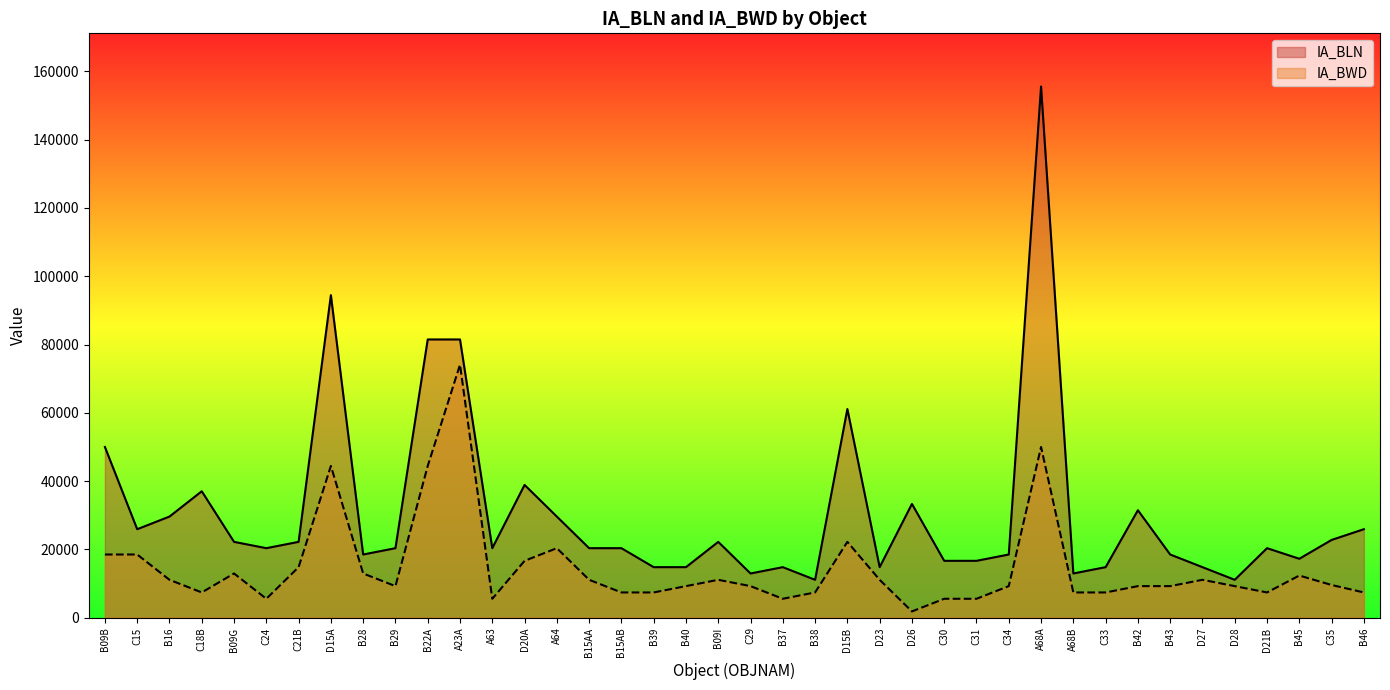

What is the total value across all series at A68B?

20372